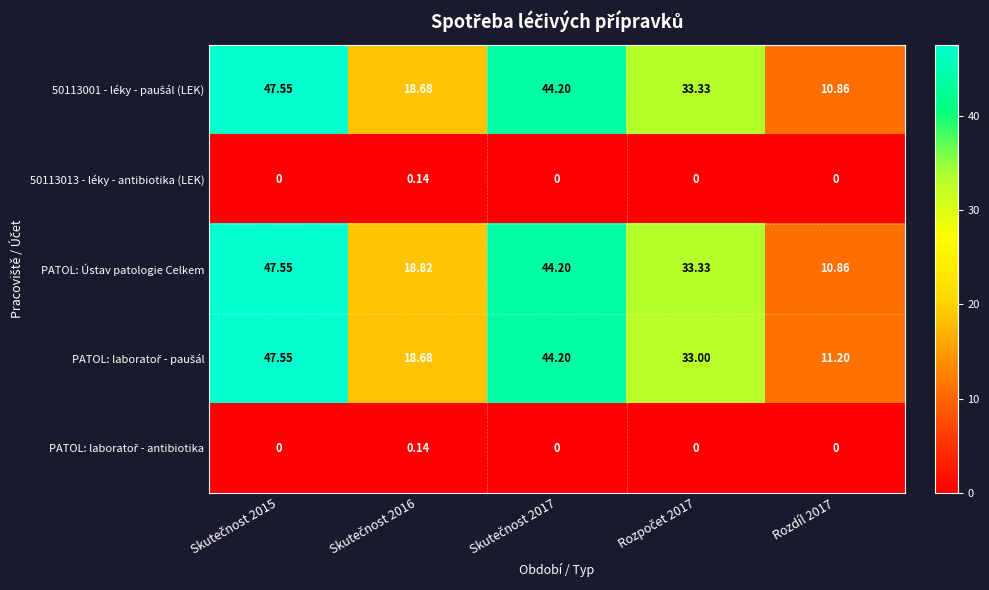

Which series has the largest total across all categories?

PATOL: Ústav patologie Celkem